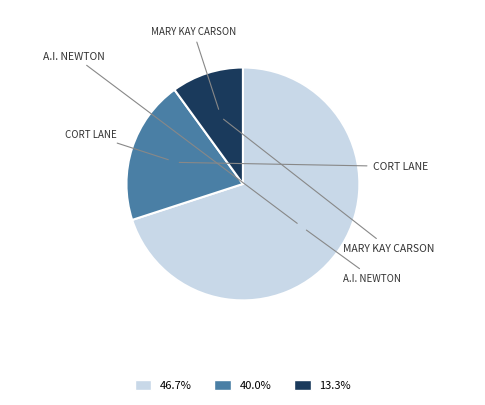

Is there a majority slice in this chart?

Yes